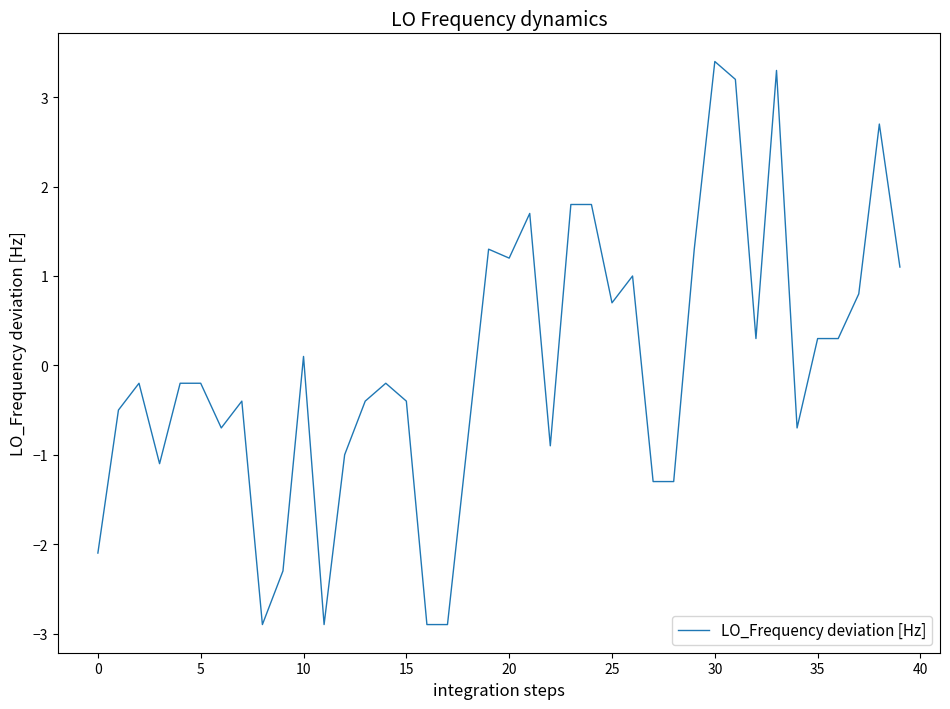

What is the difference between the maximum and minimum values?

6.3